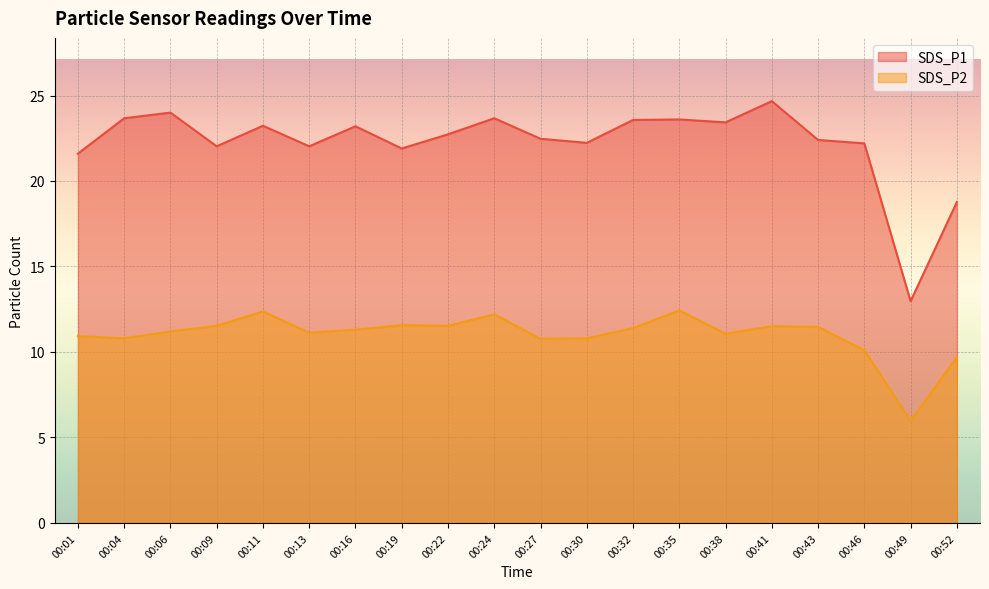

True or false: SDS_P2 and SDS_P1 cross at least once.

False